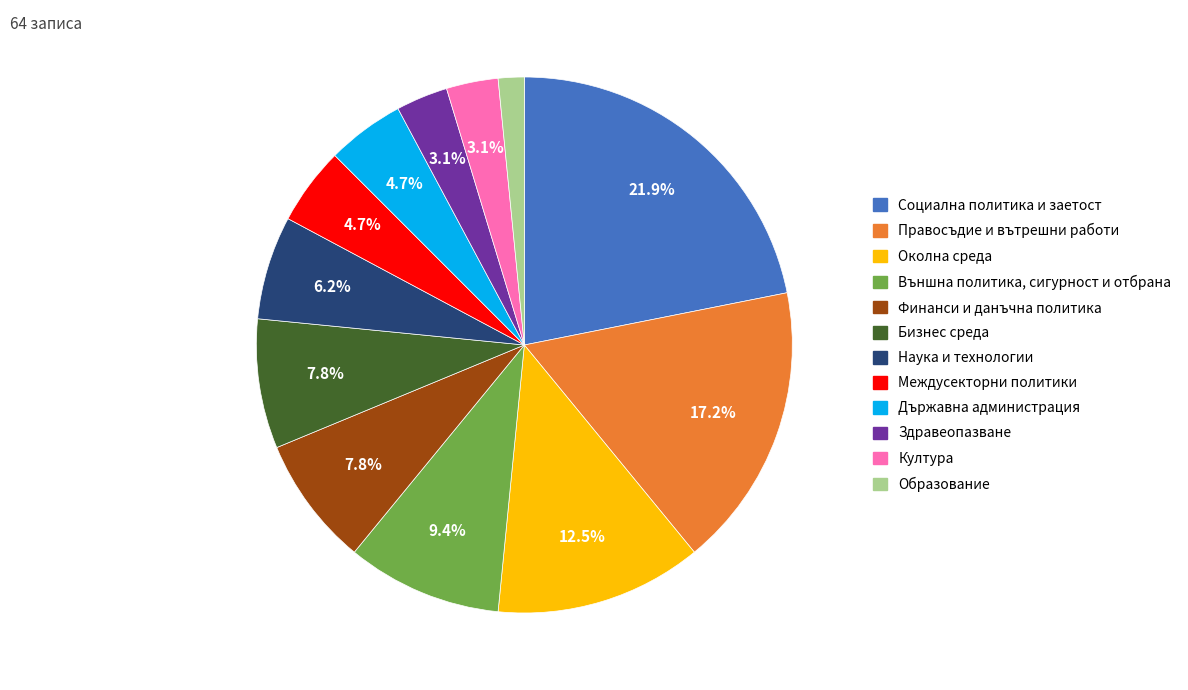

To the nearest percent, what is the average slice percentage?

8%